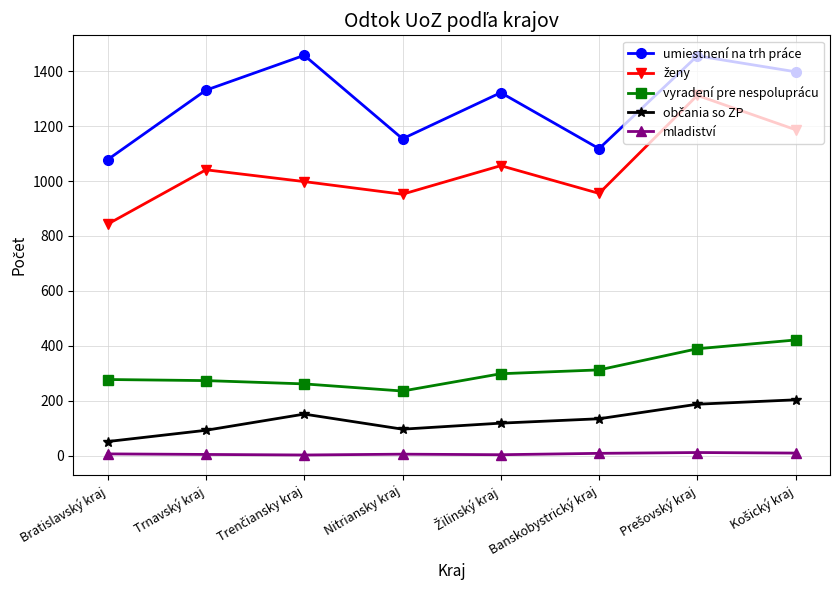

What is the average value of the mladiství series?

6